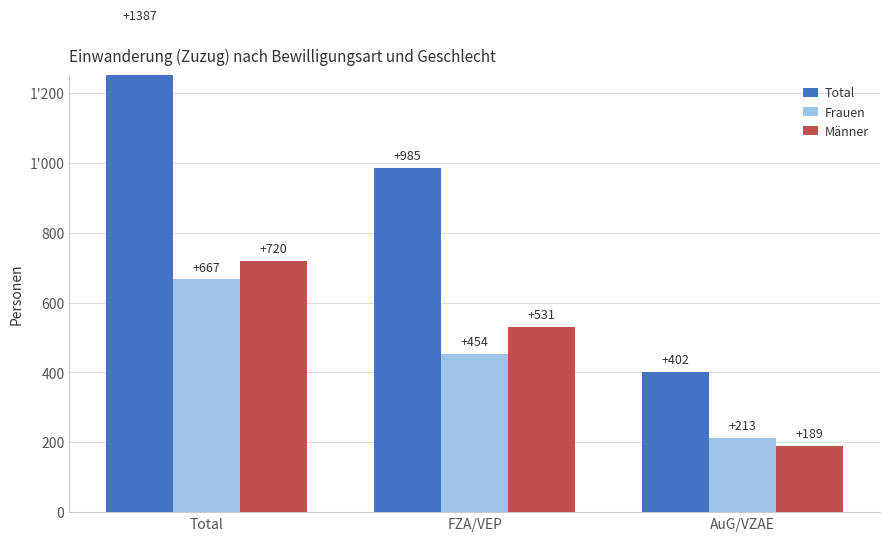

What are all the series names shown in the legend?

Total, Frauen, Männer